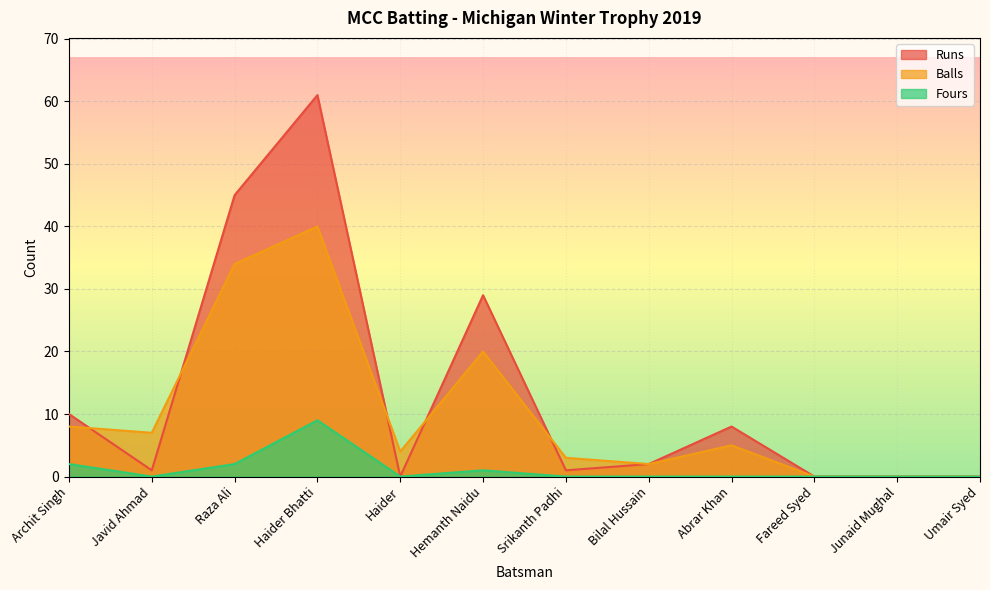

What is the label of the 6th point from the left?

Hemanth Naidu